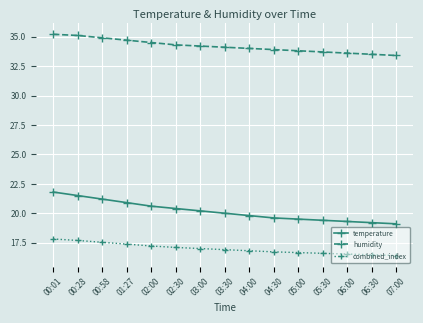

At how many categories does at least one series exceed 28?

15